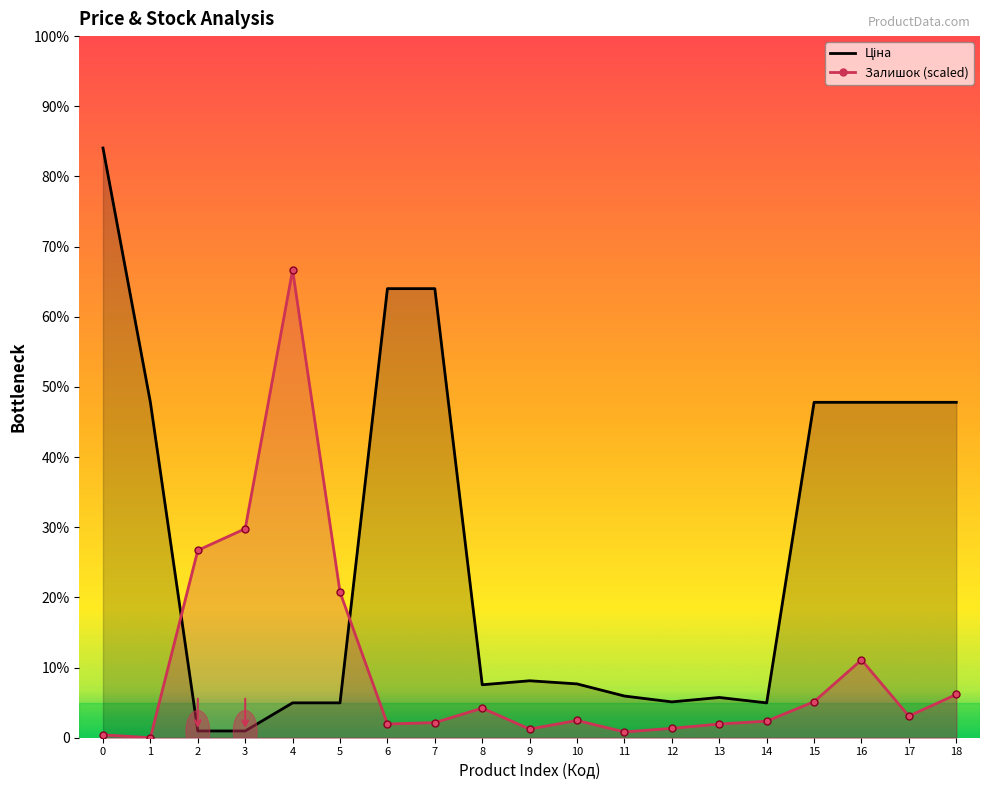

Is the value of Ціна at 1 greater than the value of Залишок at 16?

Yes